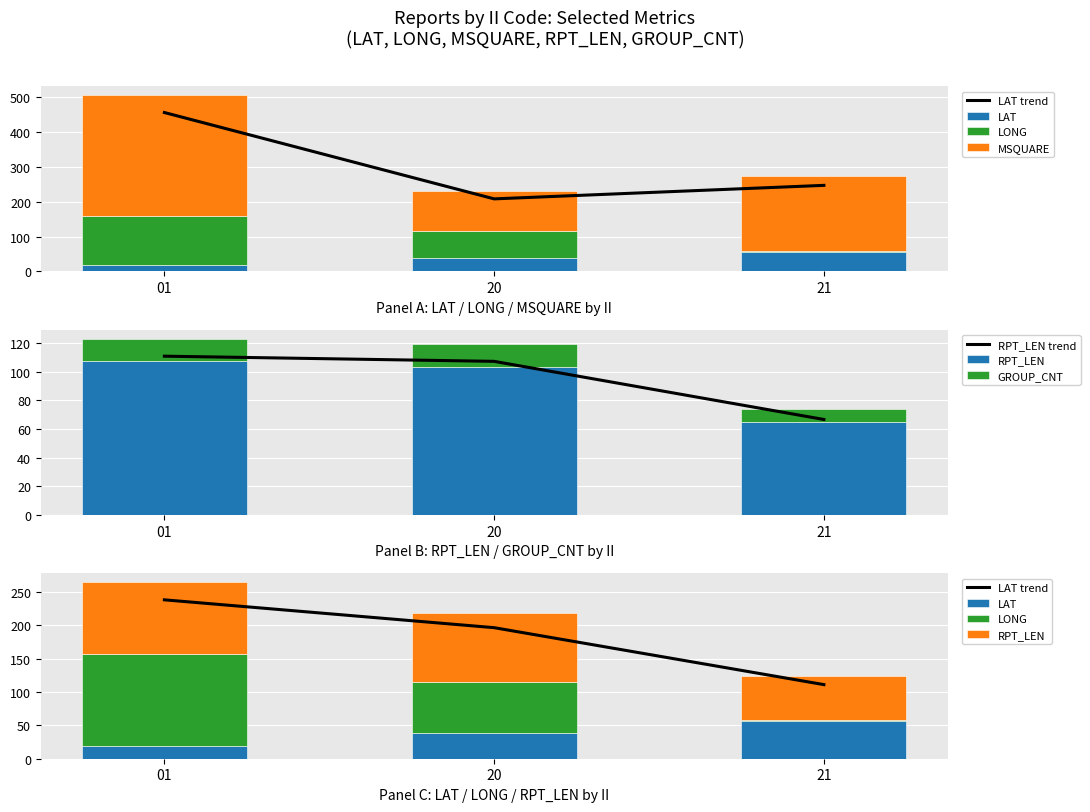

List the series in order of their peak value, lowest first.

GROUP_CNT, LAT, RPT_LEN, LONG, MSQUARE